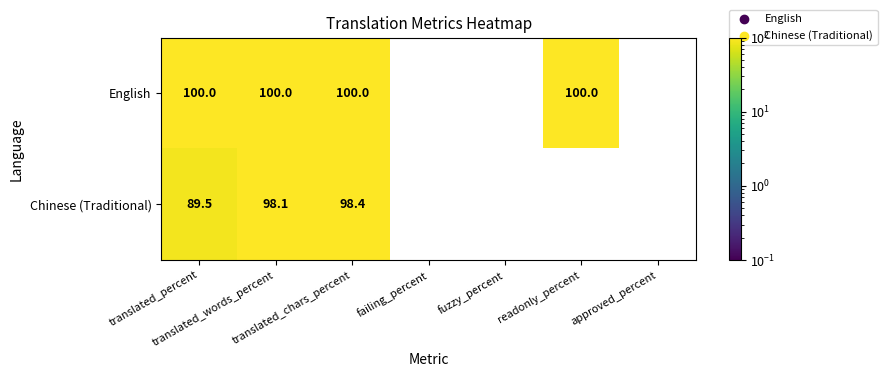

Count the English values in the range 0 to 100.

7